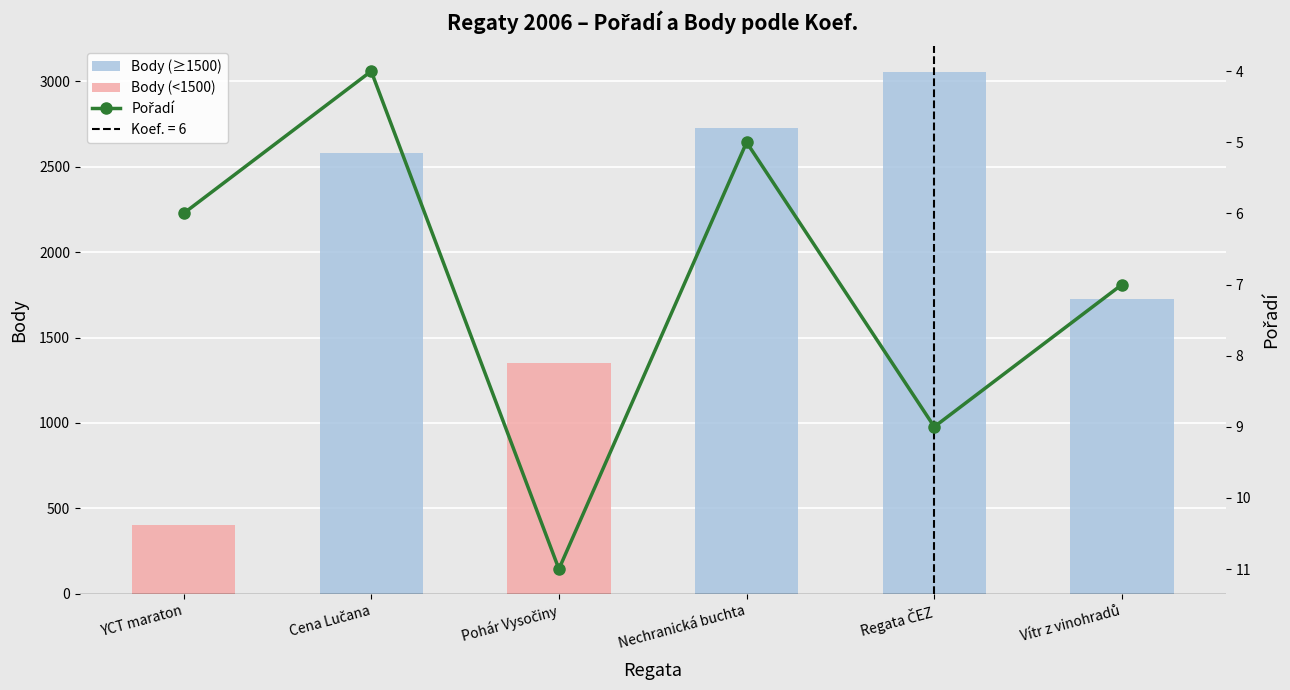

What is the difference between the maximum and minimum values in the Pořadí series?

7